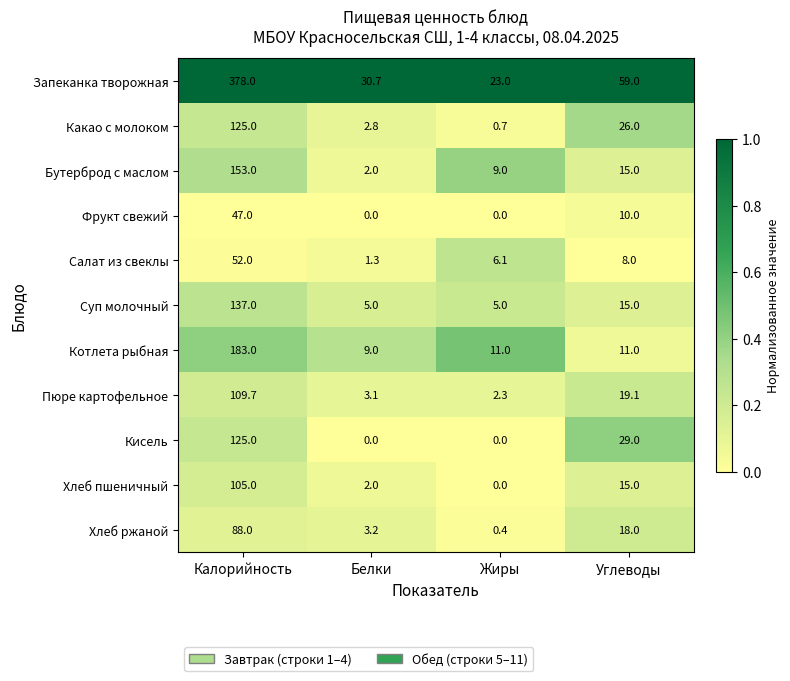

At which label does Хлеб ржаной first exceed 18?

Калорийность